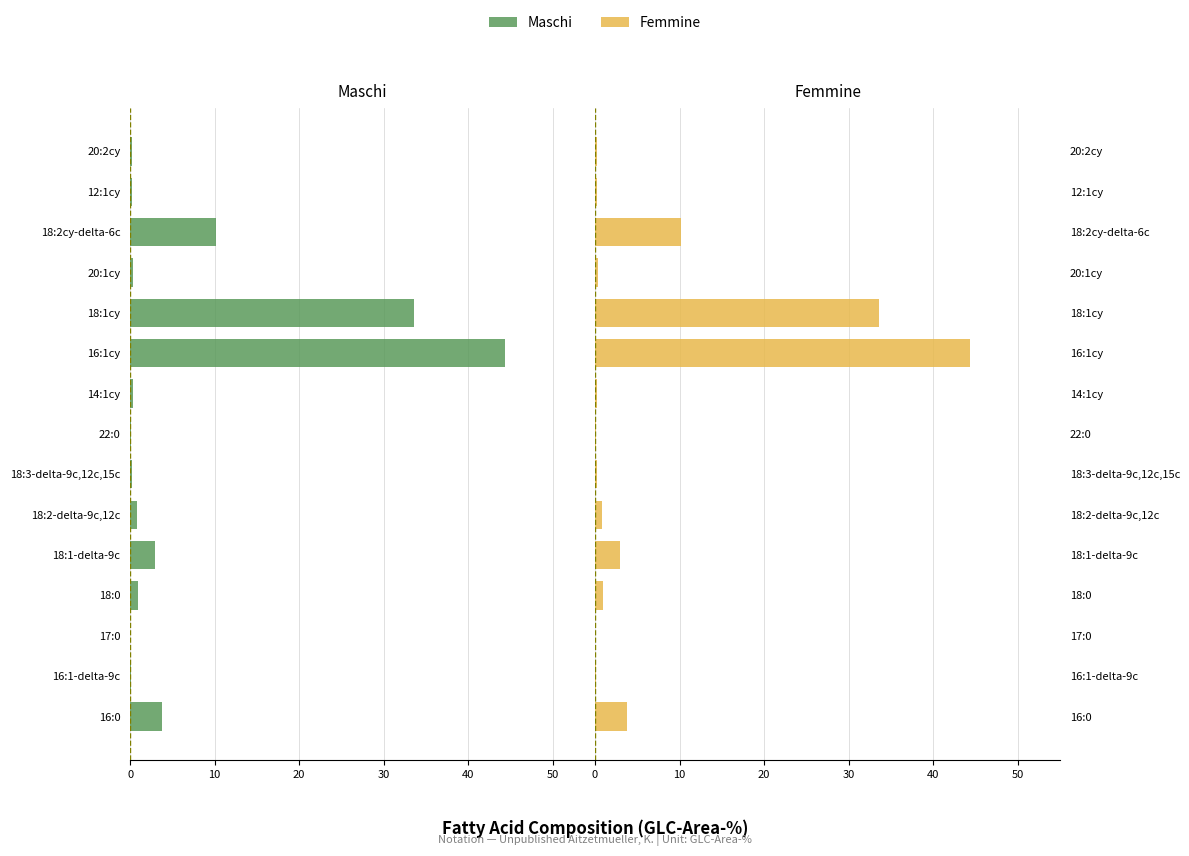

The value of Femmine at 18:2cy-delta-6c is 15.0. True or false?

False